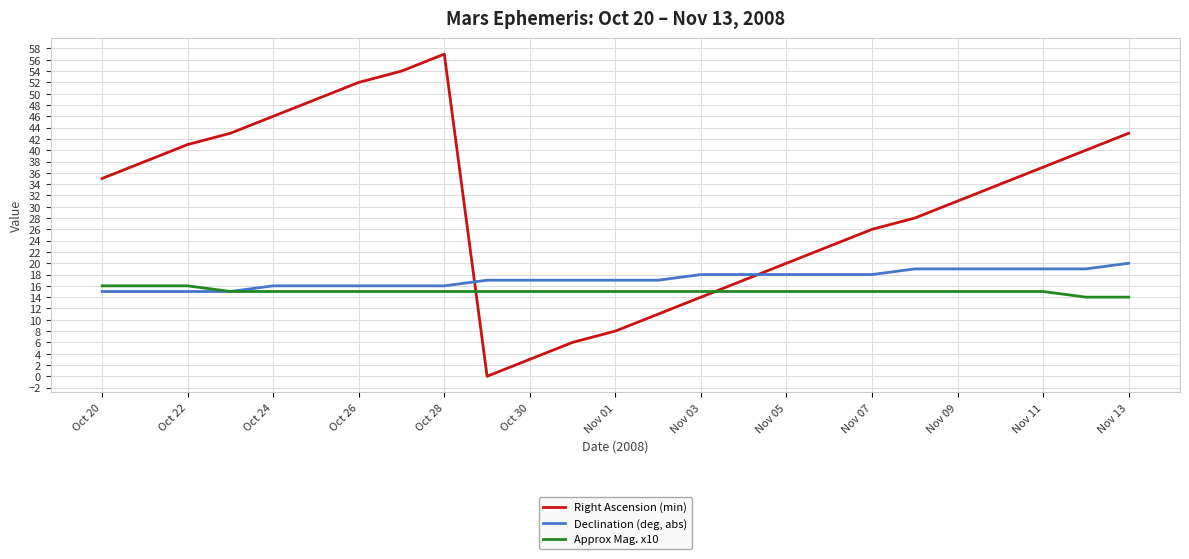

What is the greatest value displayed?

57